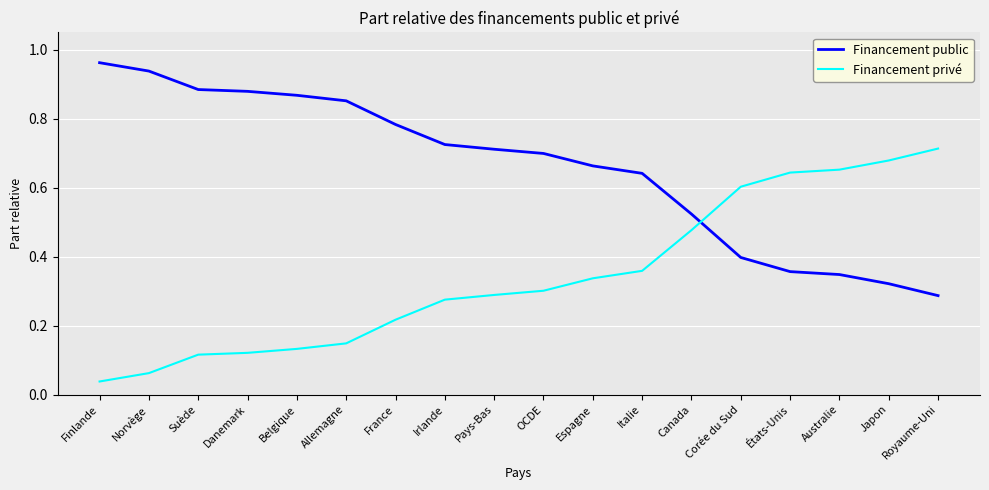

True or false: Financement public has a value of 1.0 at OCDE.

False